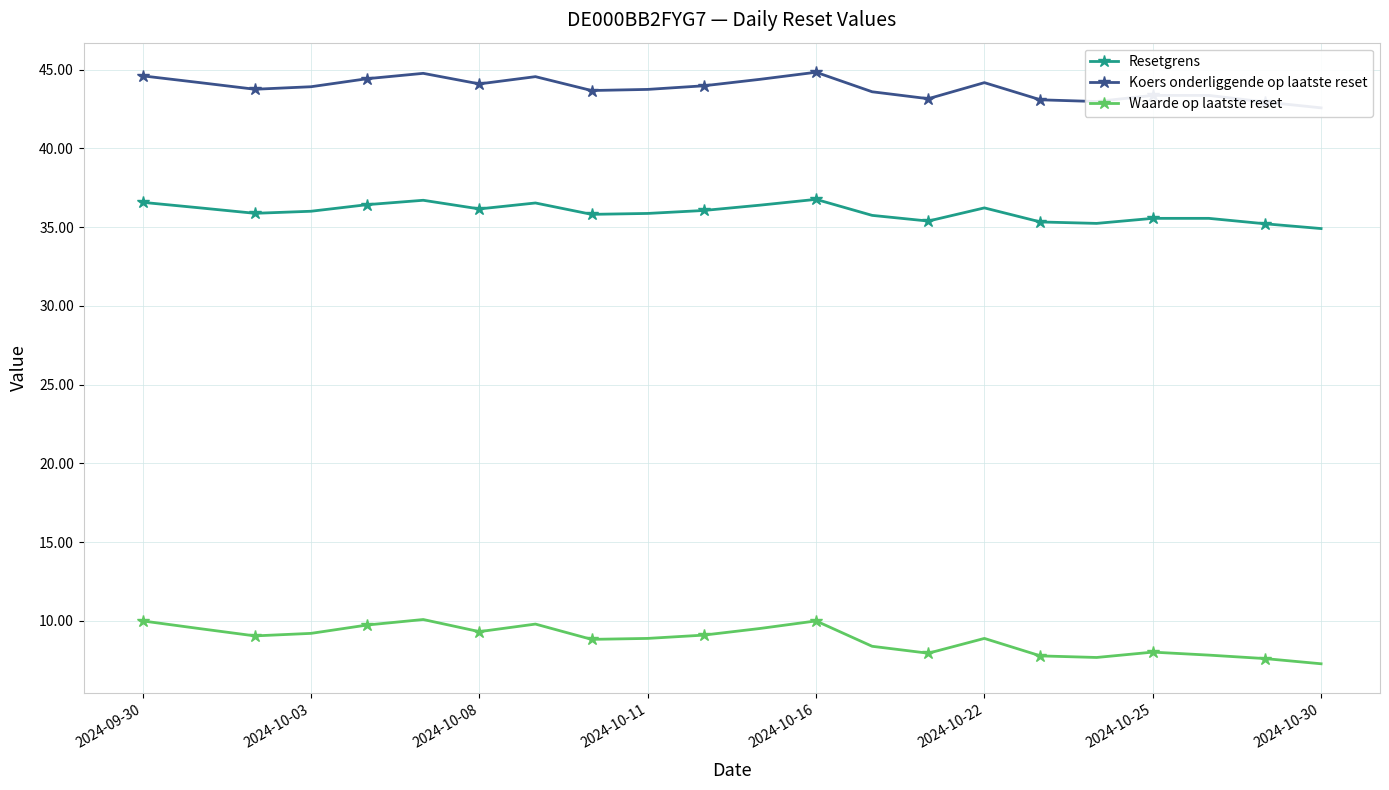

What is the difference between the second highest and second lowest values in the Resetgrens series?

1.5